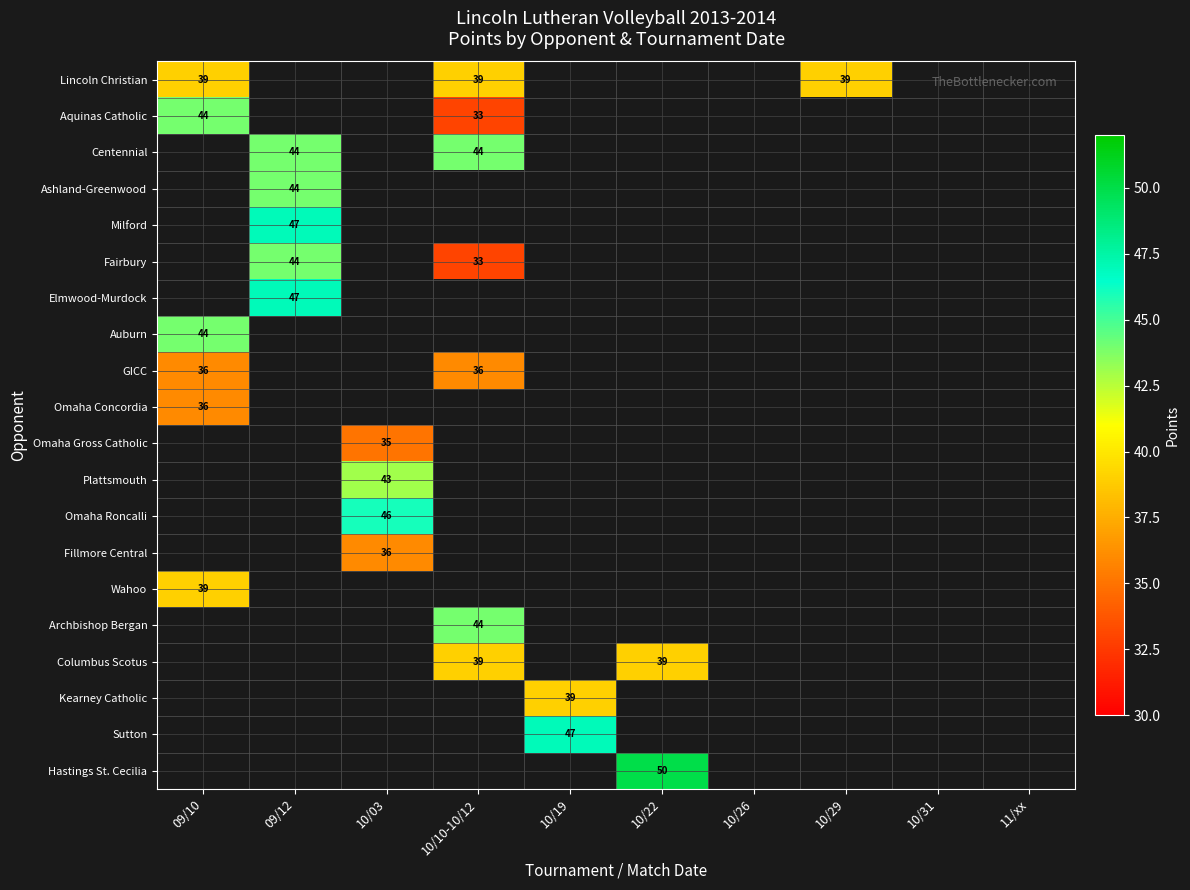

Count the number of data series in this chart.

20